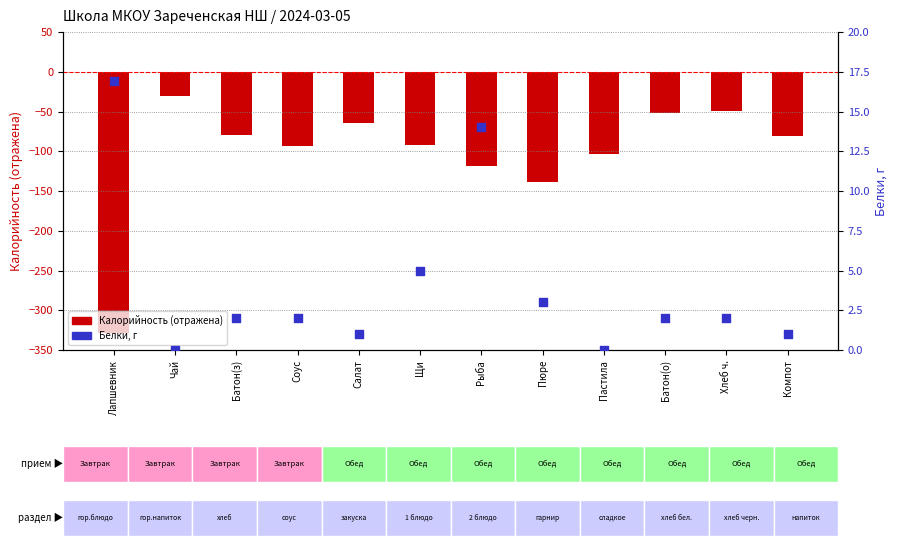

Which series reaches the minimum Y coordinate?

Калорийность (отраж.)